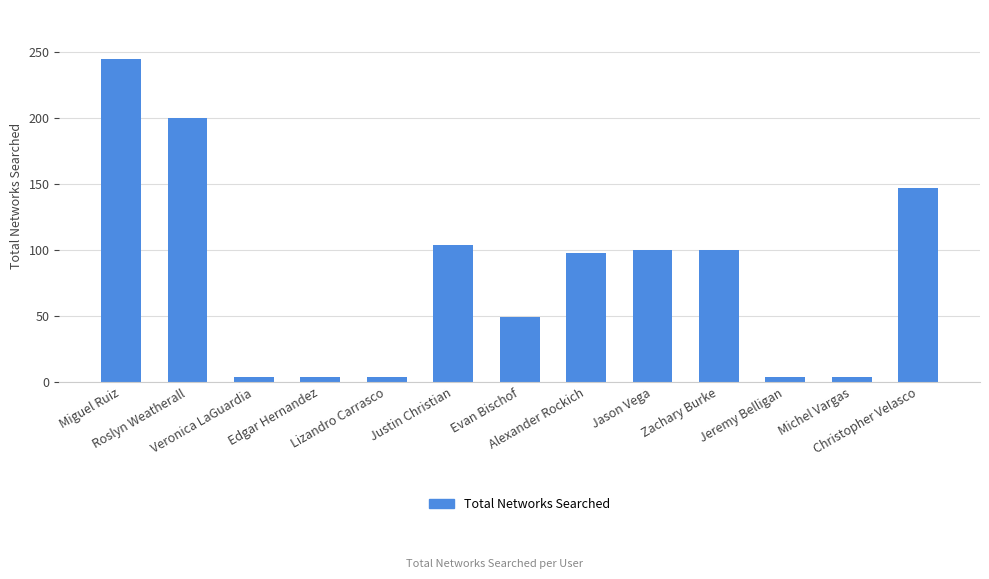

What is the average value?

82